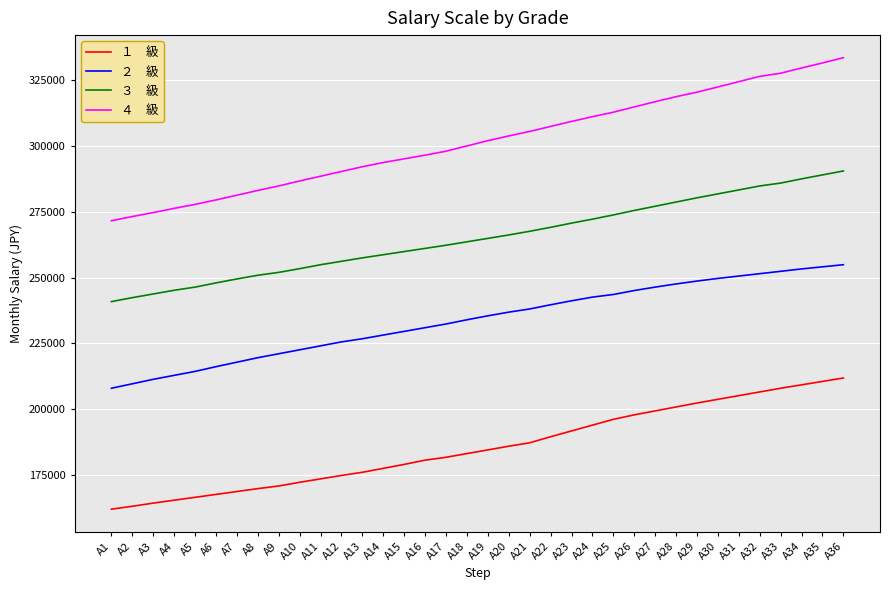

What is the total value across all series at A23?

1013000